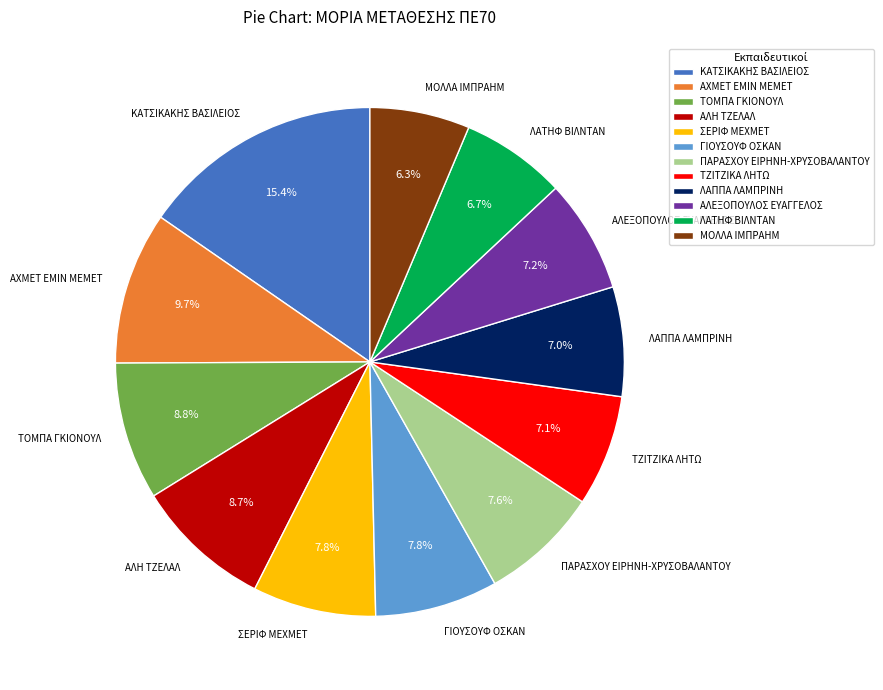

Count the number of slices in the pie.

12